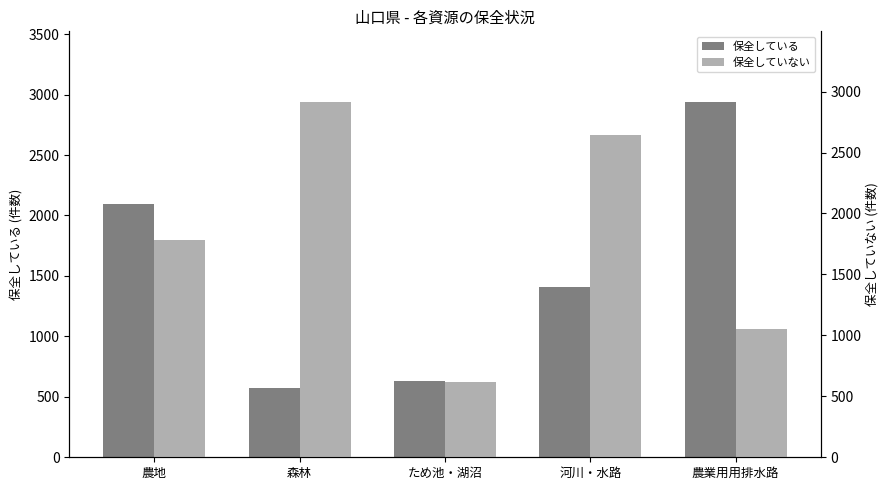

Which series changed the most between 農地 and 森林?

保全している